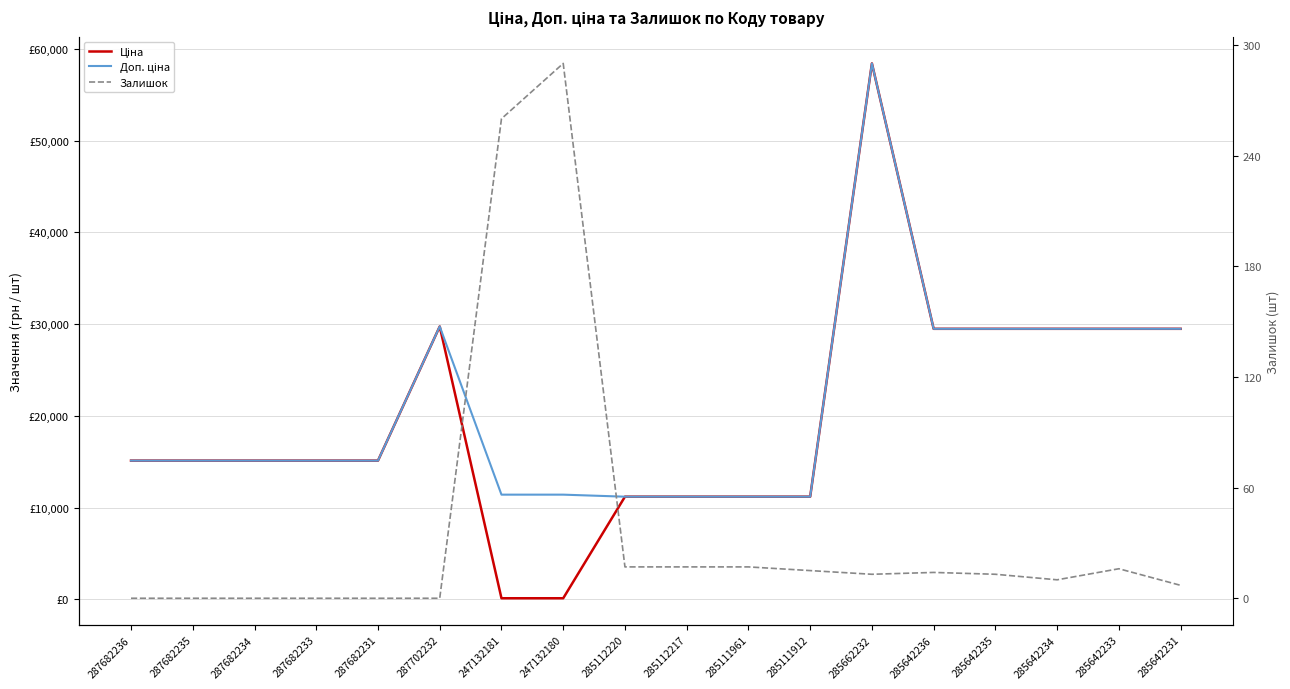

Is it true that Ціна equals 15059.2 at 285112217?

False